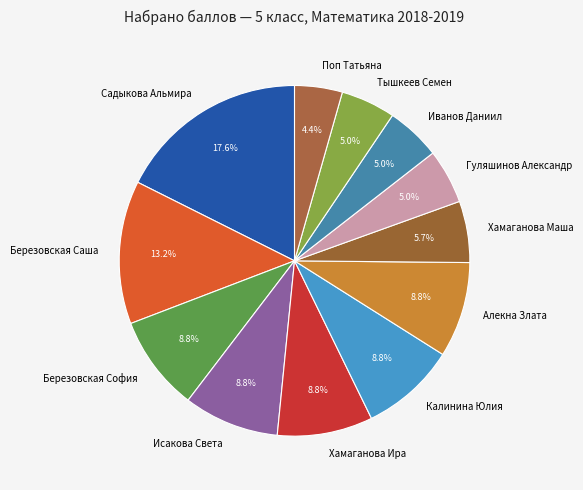

Between Садыкова Альмира and Хамаганова Маша, which is larger?

Садыкова Альмира